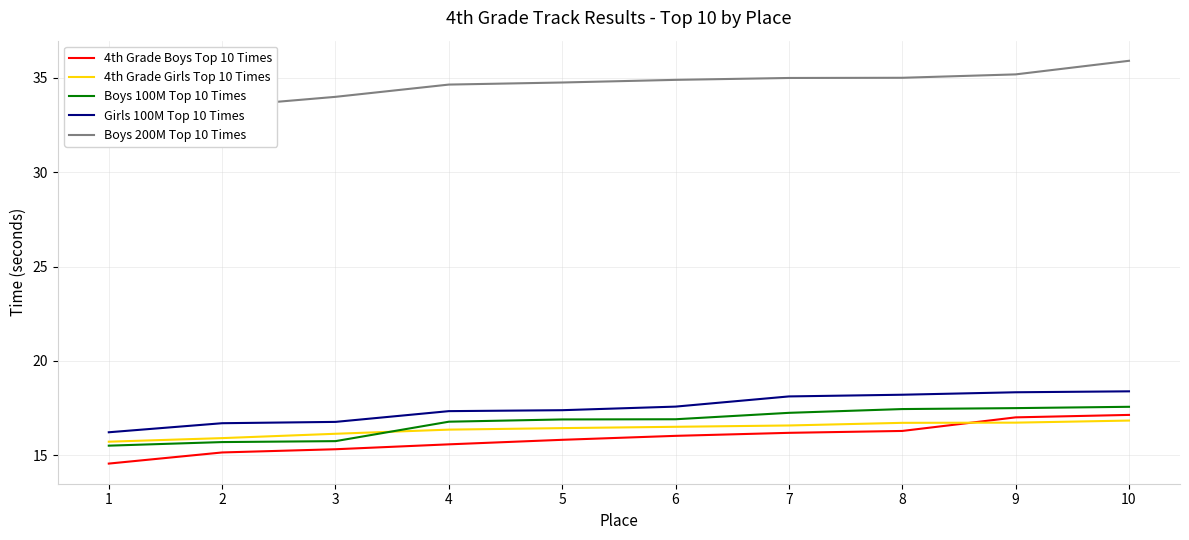

Which series has the widest spread of values?

Boys 200M Top 10 Times